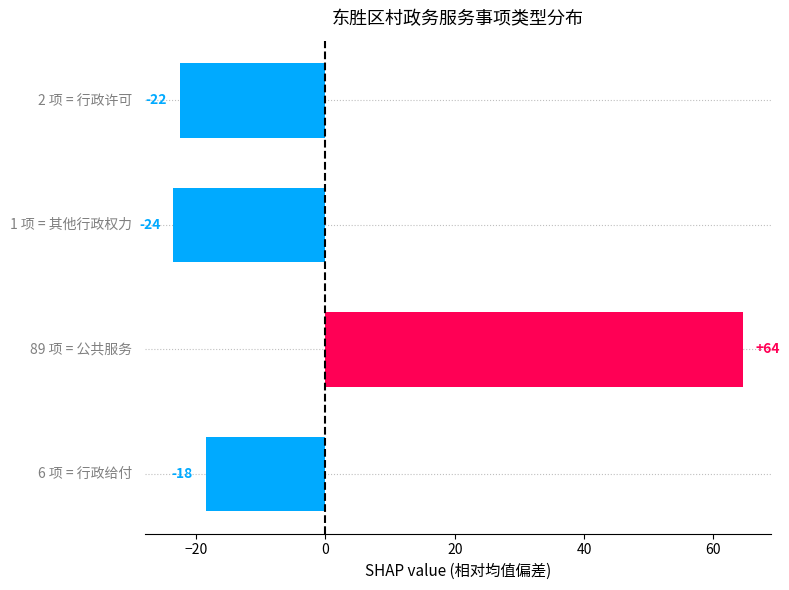

Are the bars grouped side by side (vs. stacked)?

No